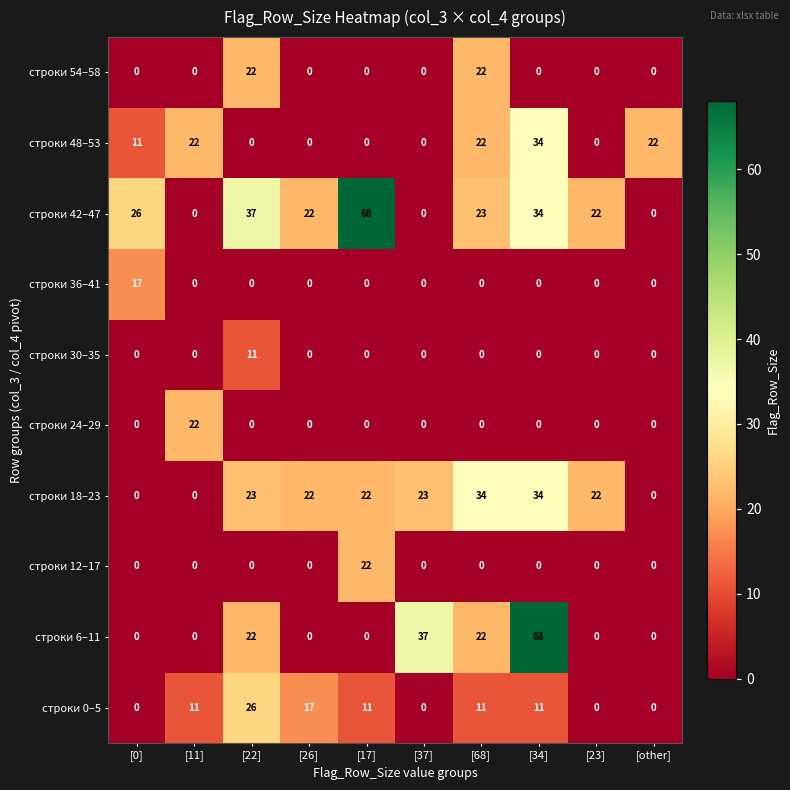

Which series changed the most between [37] and [68]?

строки 42–47